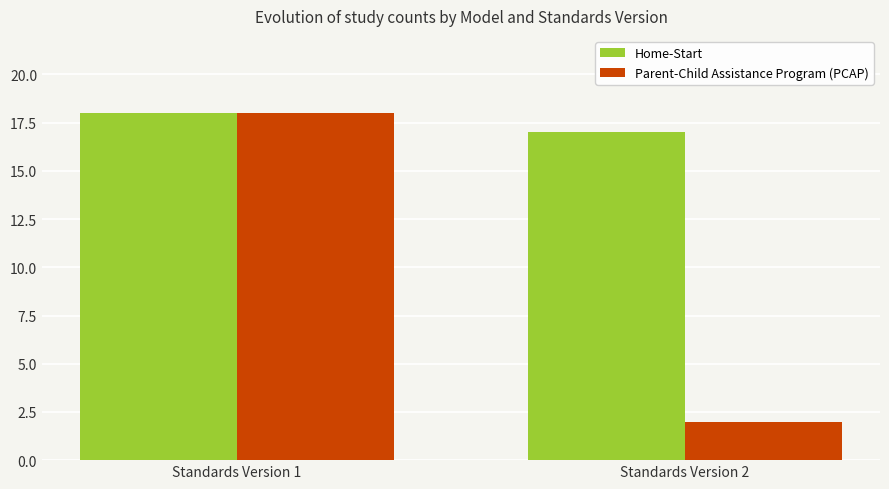

What is the sum of the Parent-Child Assistance Program (PCAP) values at Standards Version 1 and Standards Version 2?

20